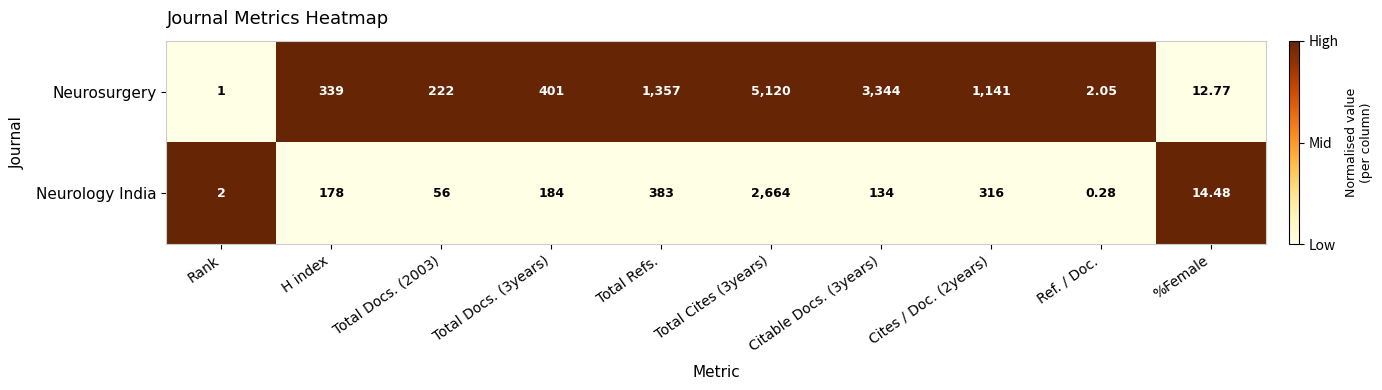

At which label does Neurosurgery reach its minimum?

Rank